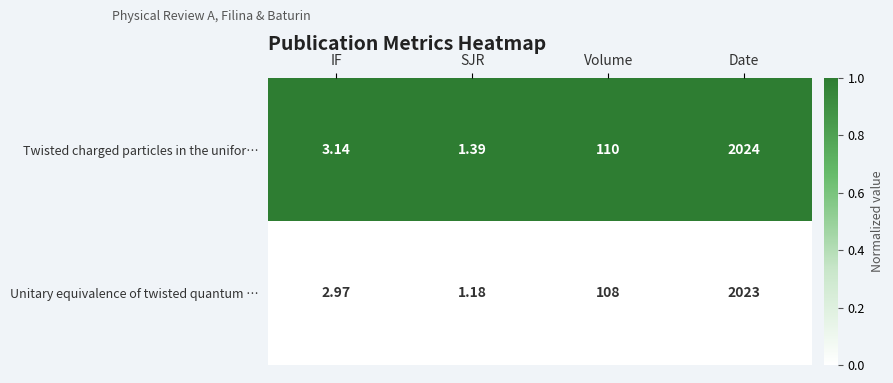

Which category has the highest value in the Twisted charged particles in the unifor… series?

Date